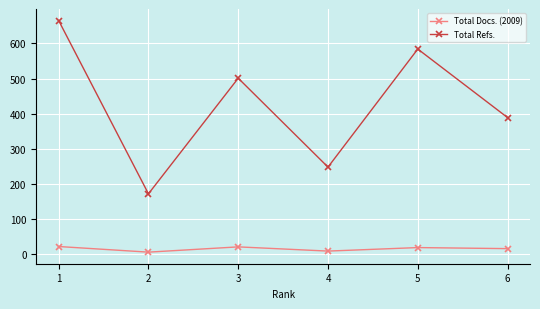

Does the chart have visible grid lines?

Yes